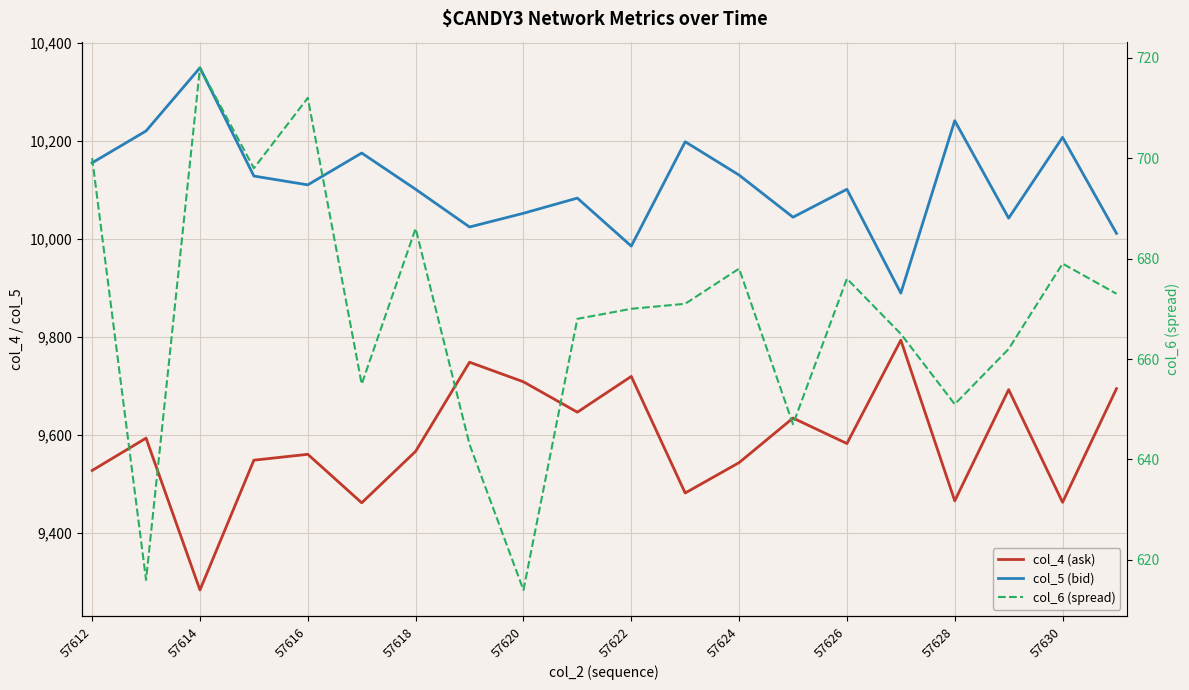

Which series has the widest spread of values?

col_4 (ask)